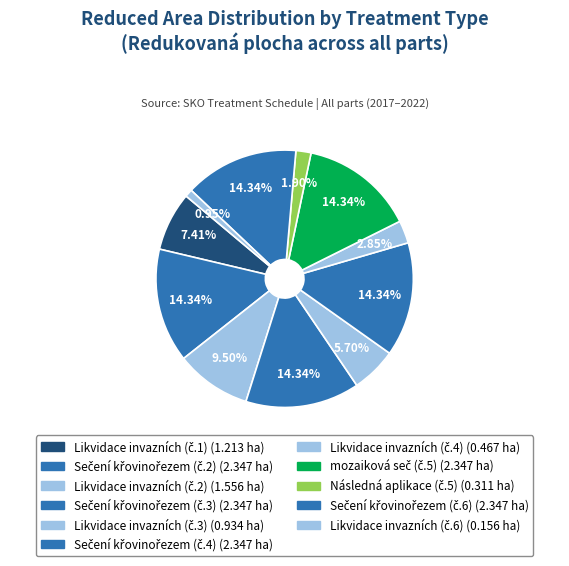

To the nearest percent, what is the difference between the Sečení křovinořezem (č.2) and Následná aplikace (č.5) slice percentages?

12%